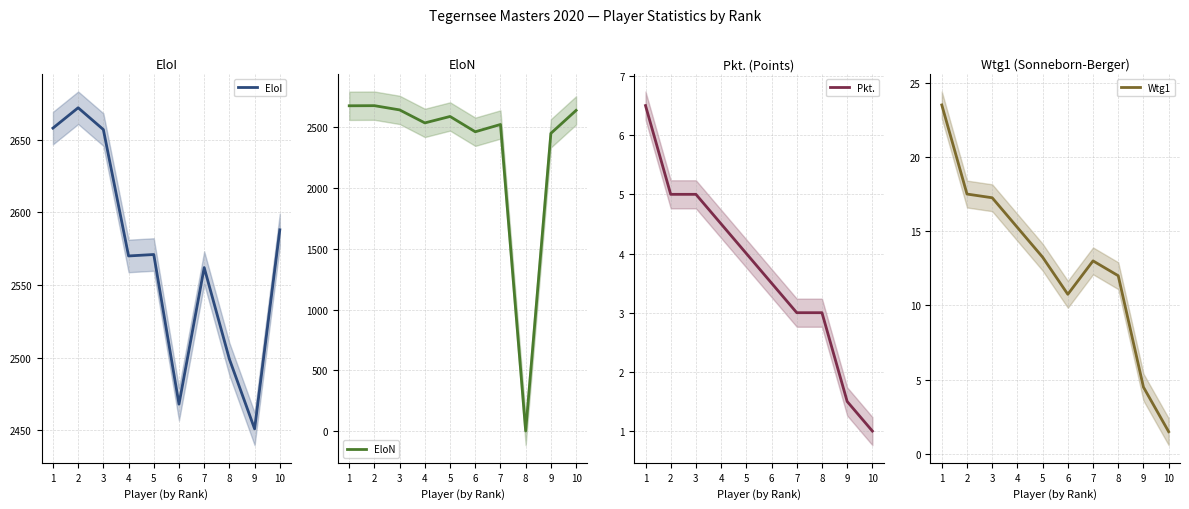

How many lines are shown in the chart?

4